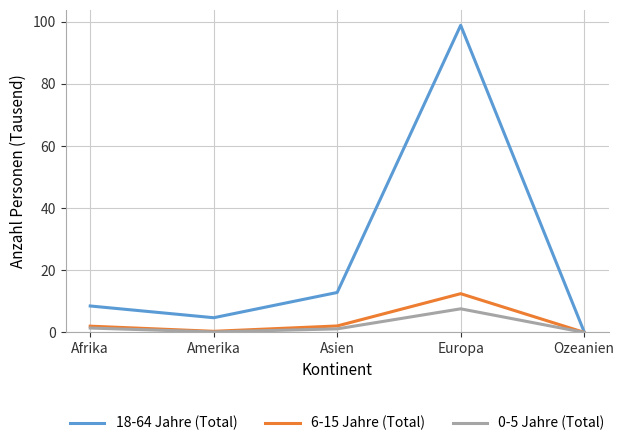

At which category is the sum across all series the highest?

Europa